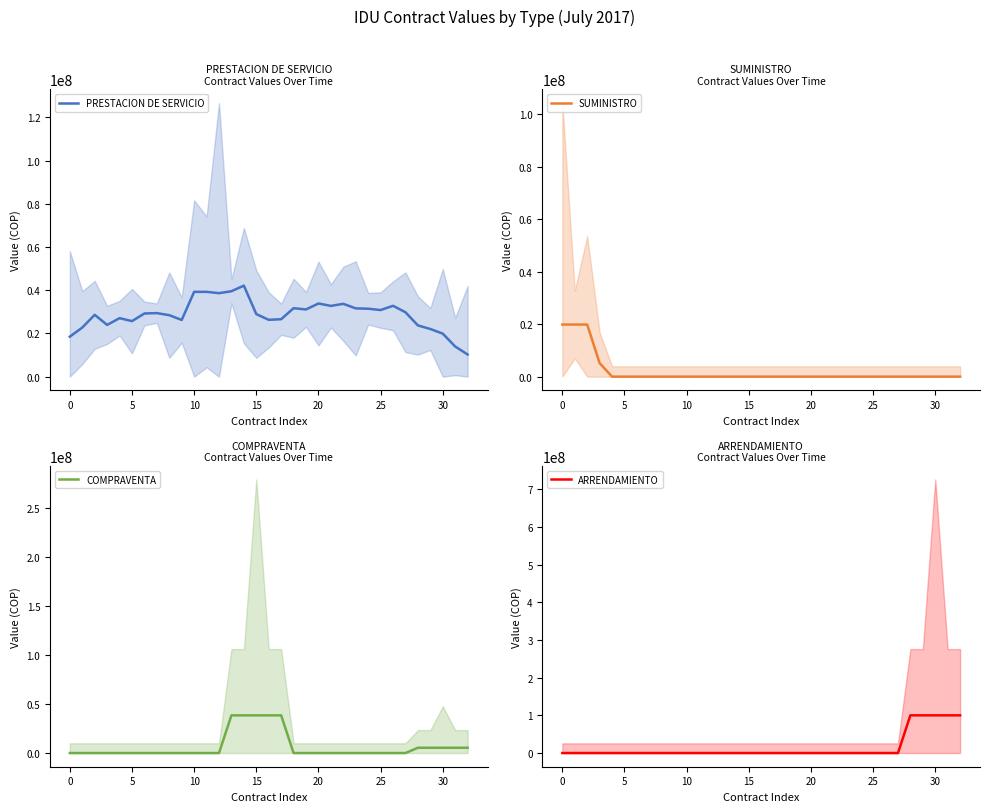

Reading left to right, what are all the values shown in this chart?

PRESTACION DE SERVICIO: 18520000.0	22720000.0	28620000.0	23958000.0	27078000.0	25704666.6	29244666.6	29411333.2	28457333.2	26237333.2	39250666.6	39262666.6	38648000.0	39539000.0	42139000.0	28959000.0	26307000.0	26588333.4	31688333.4	31108333.4	33858333.4	32758000.0	33704666.6	31609666.6	31443000.0	30833000.0	32794873.4	29813583.8	23713583.8	22056250.4	19916250.4	13954710.4	10256000.0
SUMINISTRO: 19836709.4	19836709.4	19836709.4	5152969.6	0.0	0.0	0.0	0.0	0.0	0.0	0.0	0.0	0.0	0.0	0.0	0.0	0.0	0.0	0.0	0.0	0.0	0.0	0.0	0.0	0.0	0.0	0.0	0.0	0.0	0.0	0.0	0.0	0.0
COMPRAVENTA: 0.0	0.0	0.0	0.0	0.0	0.0	0.0	0.0	0.0	0.0	0.0	0.0	0.0	38532223.8	38532223.8	38532223.8	38532223.8	38532223.8	0.0	0.0	0.0	0.0	0.0	0.0	0.0	0.0	0.0	0.0	5395369.6	5395369.6	5395369.6	5395369.6	5395369.6
ARRENDAMIENTO: 0.0	0.0	0.0	0.0	0.0	0.0	0.0	0.0	0.0	0.0	0.0	0.0	0.0	0.0	0.0	0.0	0.0	0.0	0.0	0.0	0.0	0.0	0.0	0.0	0.0	0.0	0.0	0.0	100000000.0	100000000.0	100000000.0	100000000.0	100000000.0